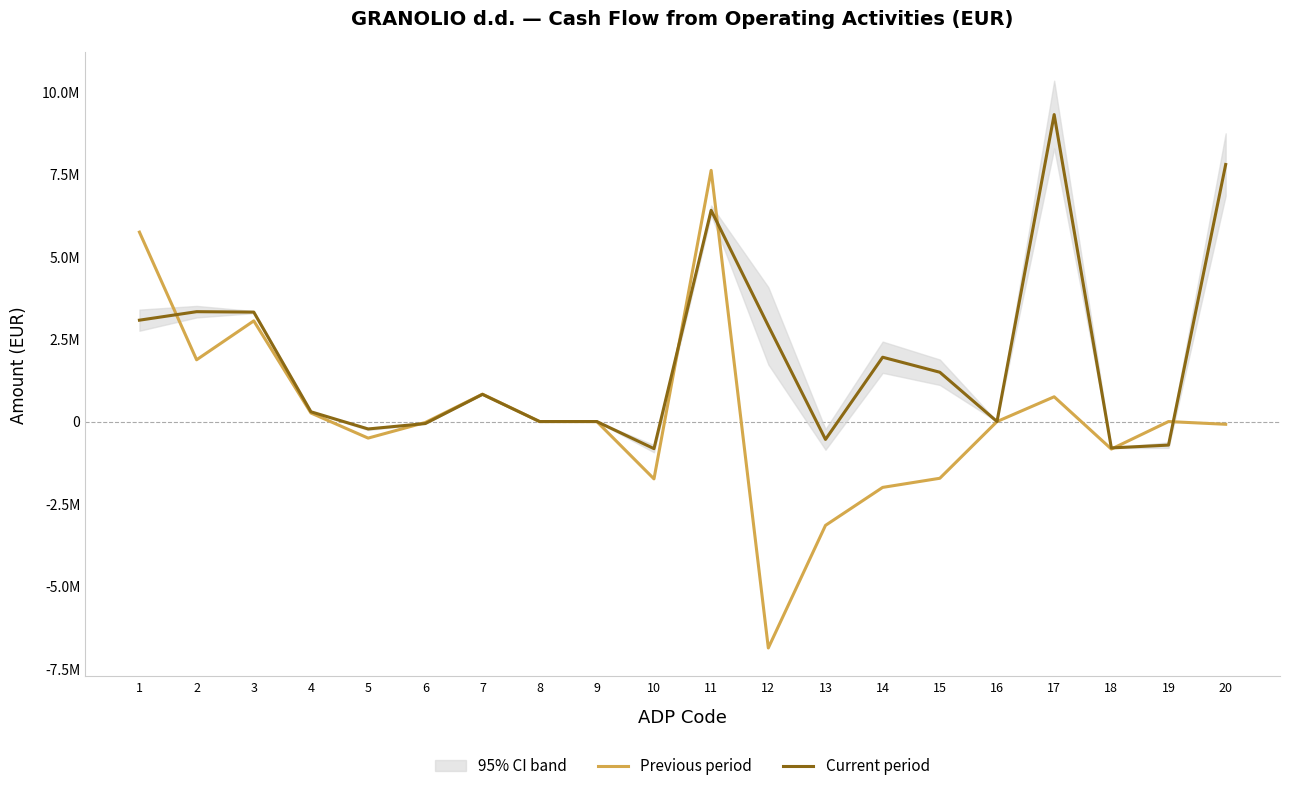

What is the smallest value displayed?

-6865630